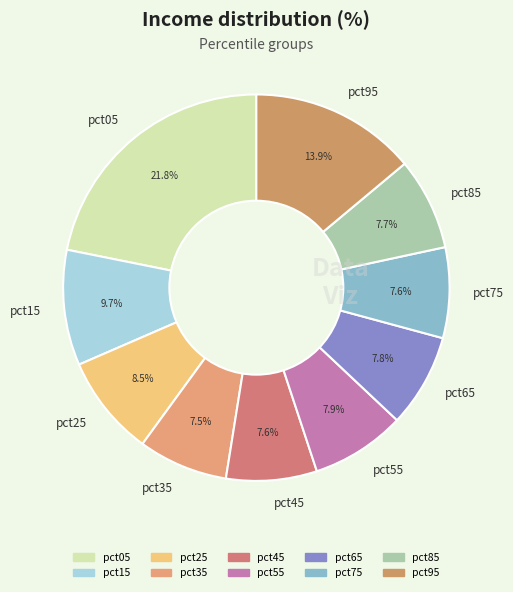

How many slices are in this pie chart?

10